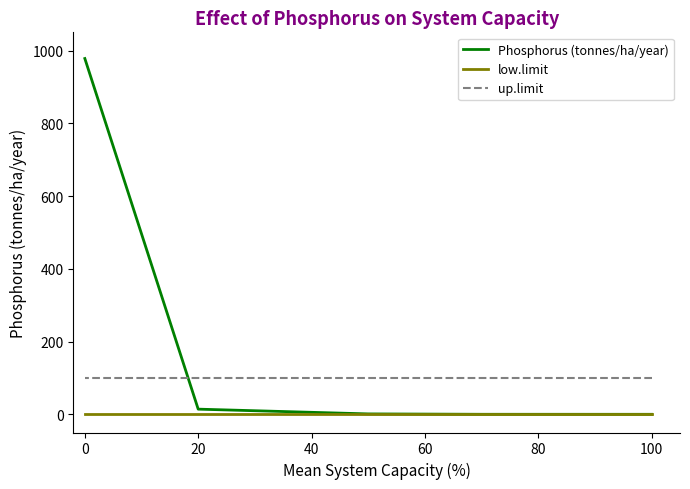

Does the chart have visible grid lines?

No